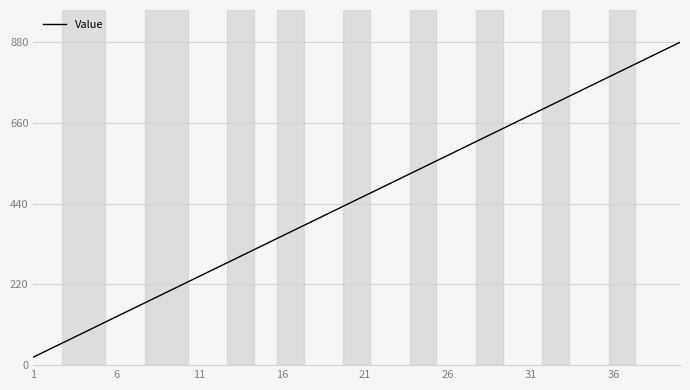

What is the minimum value shown in the chart?

22